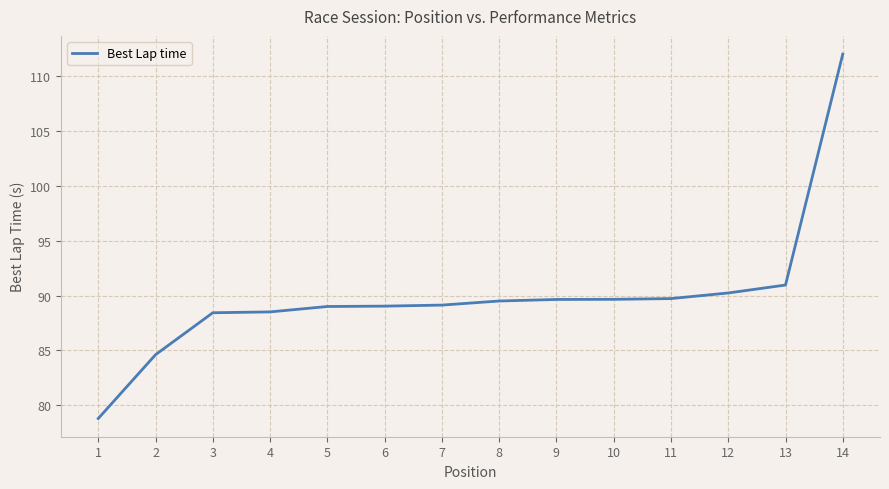

True or false: the data shows 46.0 at 9.

False